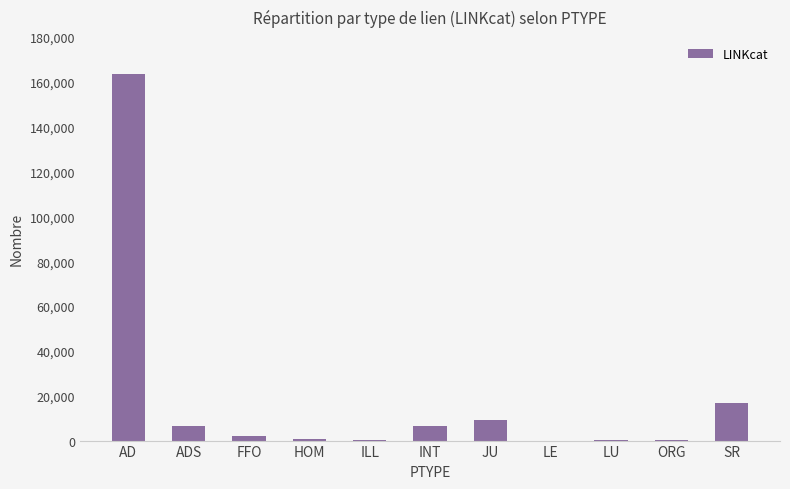

What is the sum of all values?

206254